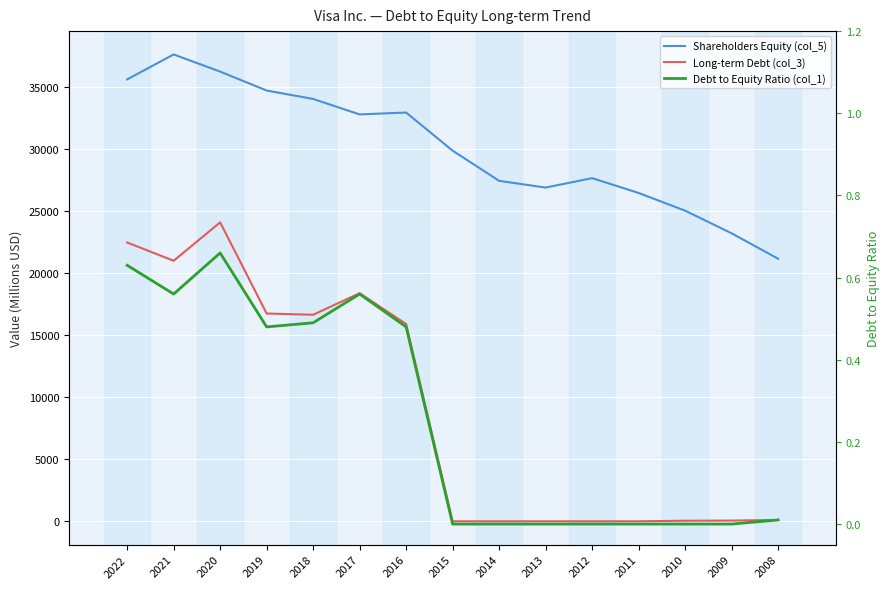

At 2016, list the series in order from largest to smallest.

Shareholders Equity (col_5), Long-term Debt (col_3), Debt to Equity Ratio (col_1)